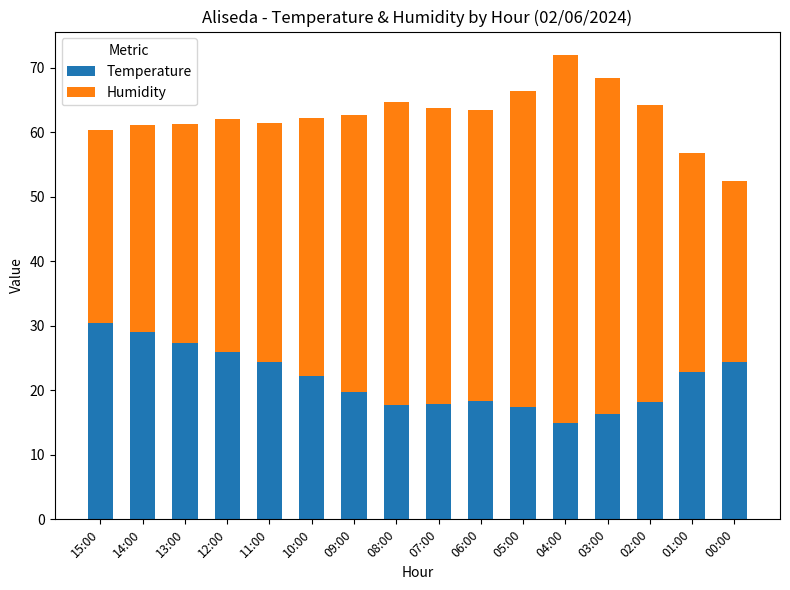

At which category is the sum across all series the highest?

04:00